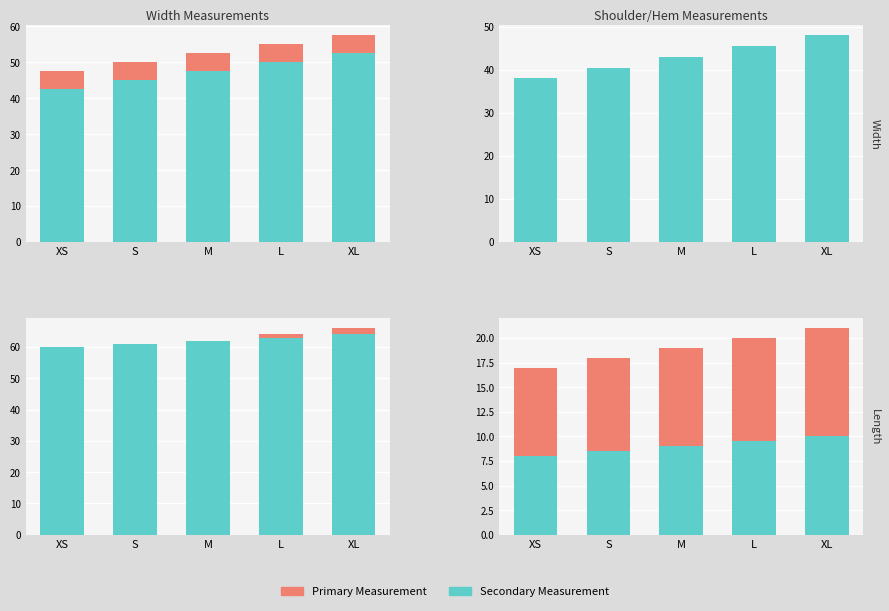

Is the value of 1/2 Hem Width at XL greater than the value of 1/2 Chest Width at XS?

No